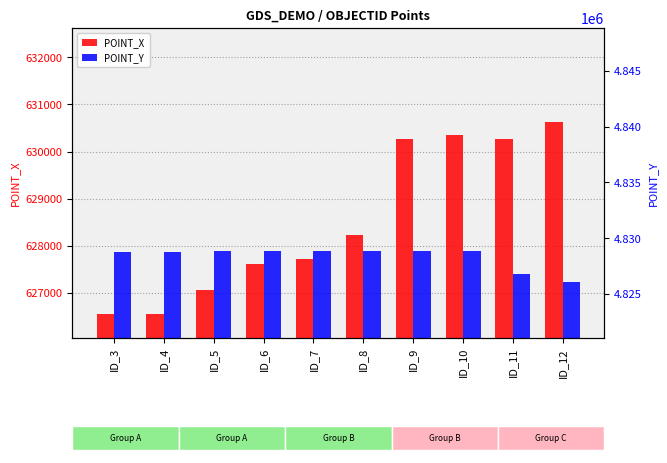

At which label is POINT_X closest to 628584?

ID_8